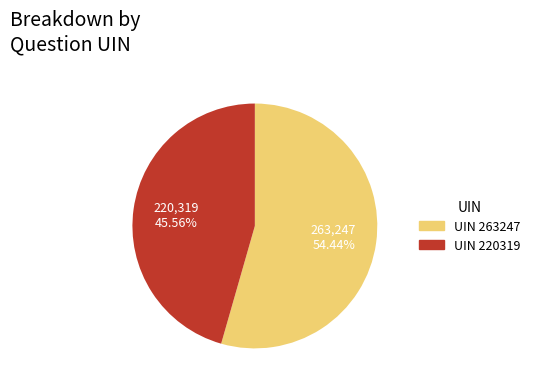

Which slice is the smallest?

UIN 220319